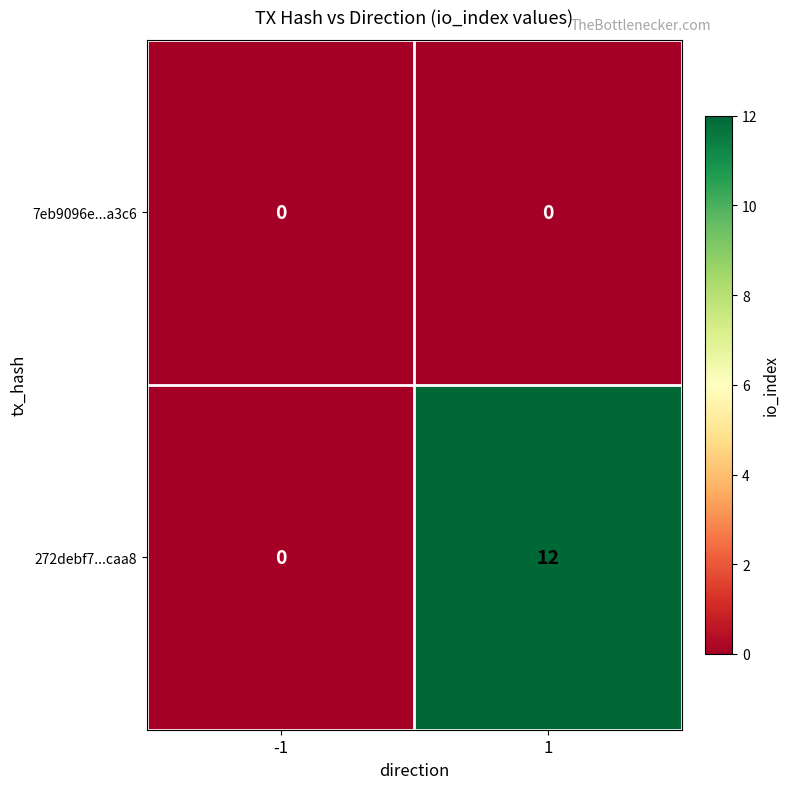

What is the maximum value shown in the chart?

12